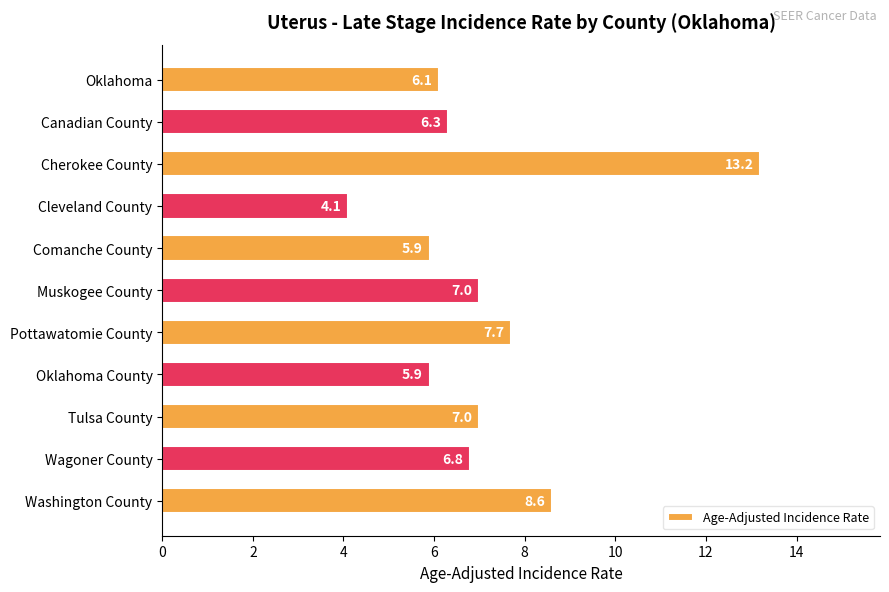

Does the chart contain any negative values?

No